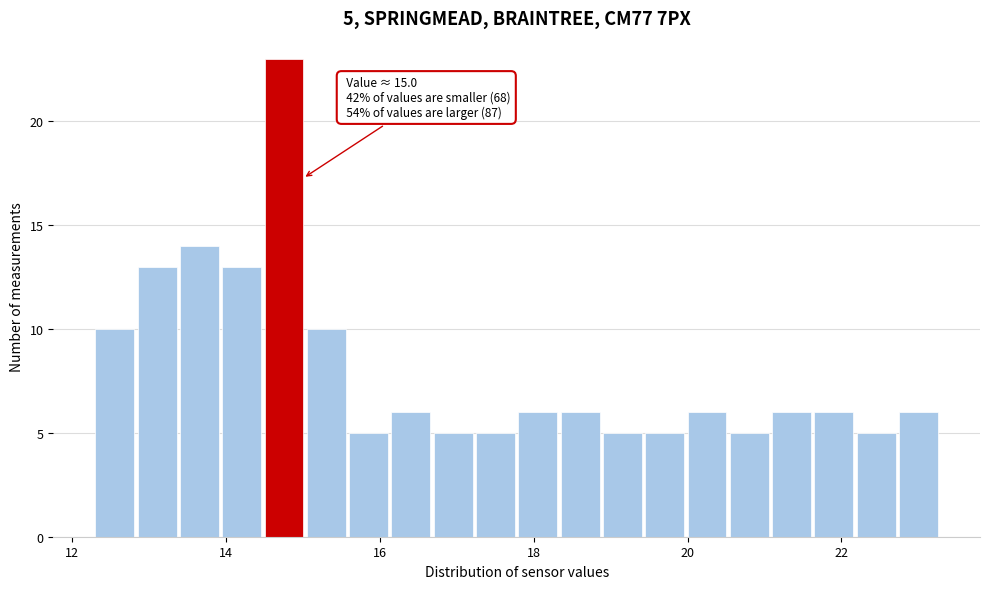

Read against the x-axis, roughly where is the centre of the tallest bar?

14.8